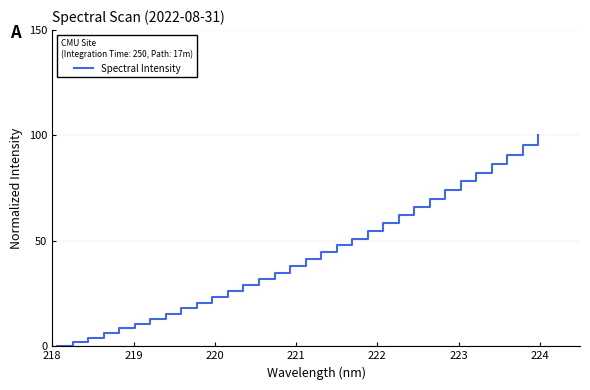

How many categories are shown in the chart?

32